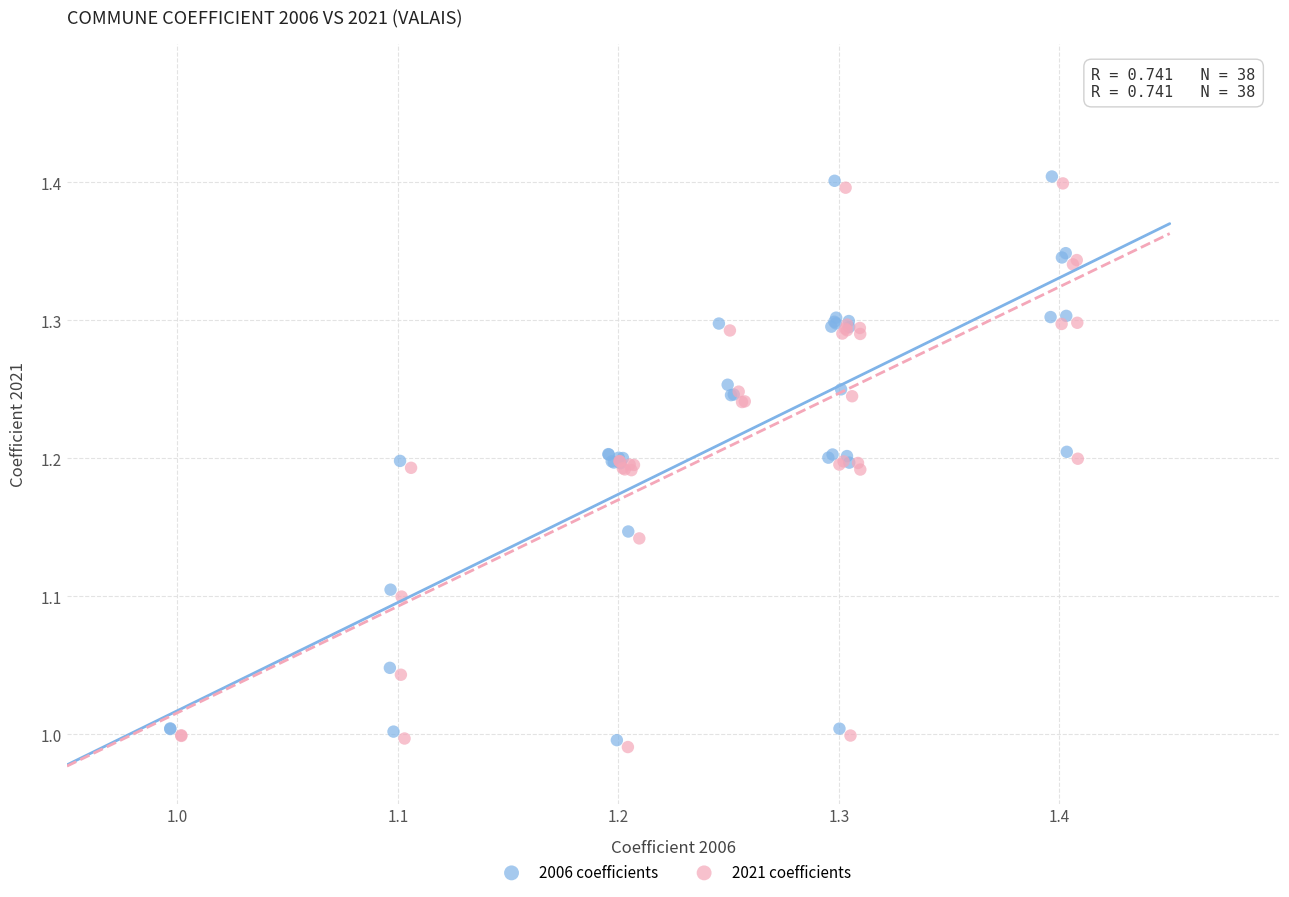

What are all the series names shown in the legend?

2006 coefficients, 2021 coefficients